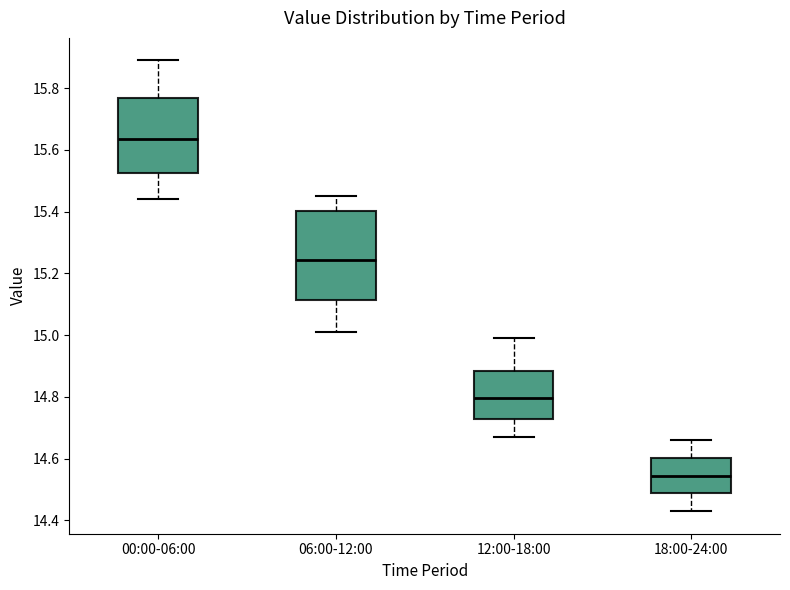

Reading left to right, transcribe this box plot: for each box, give where its median line is, the range the box spans, and where its two whiskers end, as read against the y-axis. The values are not printed on the chart, so give them approximately, as read against the axis.

00:00-06:00: median 15.64, box 15.52 to 15.76, whiskers 15.44 to 15.90
06:00-12:00: median 15.24, box 15.12 to 15.40, whiskers 15.02 to 15.46
12:00-18:00: median 14.80, box 14.72 to 14.88, whiskers 14.68 to 15.00
18:00-24:00: median 14.54, box 14.48 to 14.60, whiskers 14.44 to 14.66